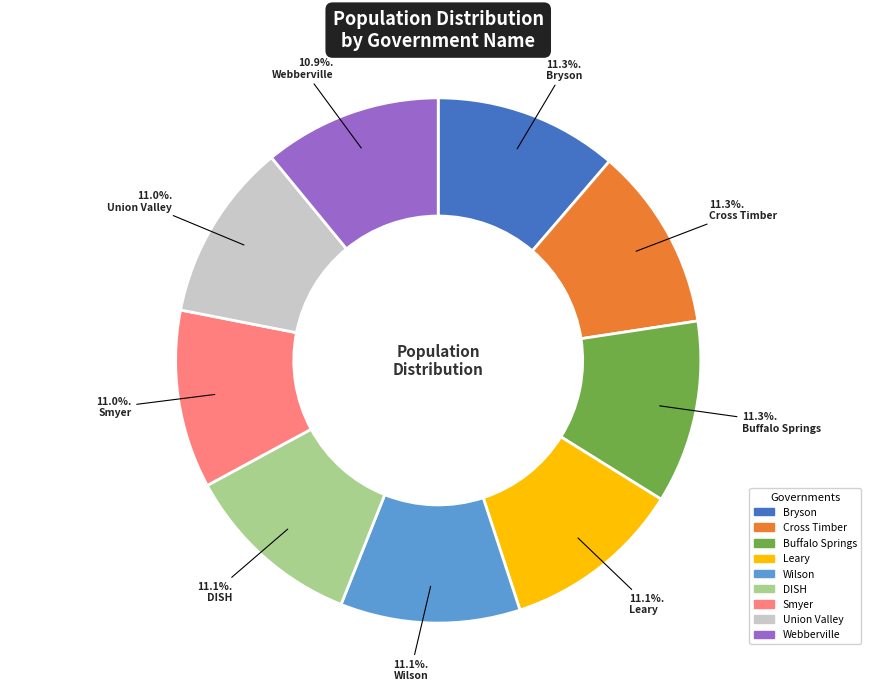

What percentage is NOT represented by DISH?

88.9%